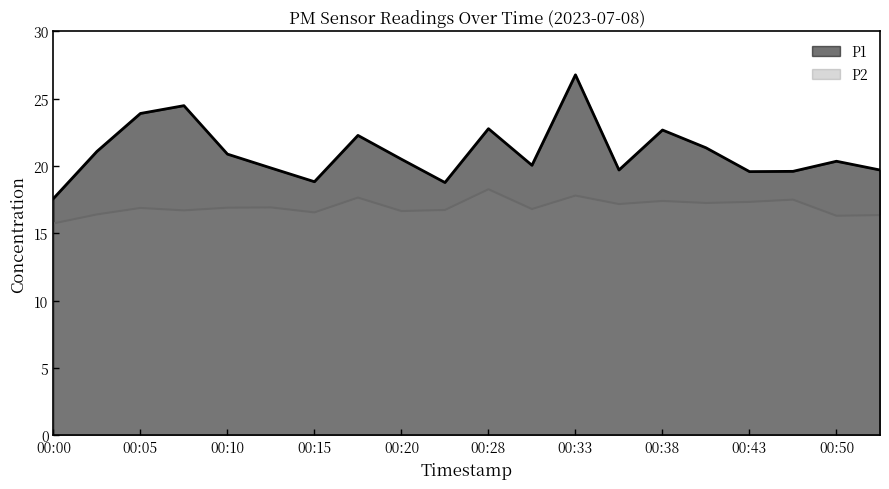

Which series changed the most between 00:43 and 00:50?

P2